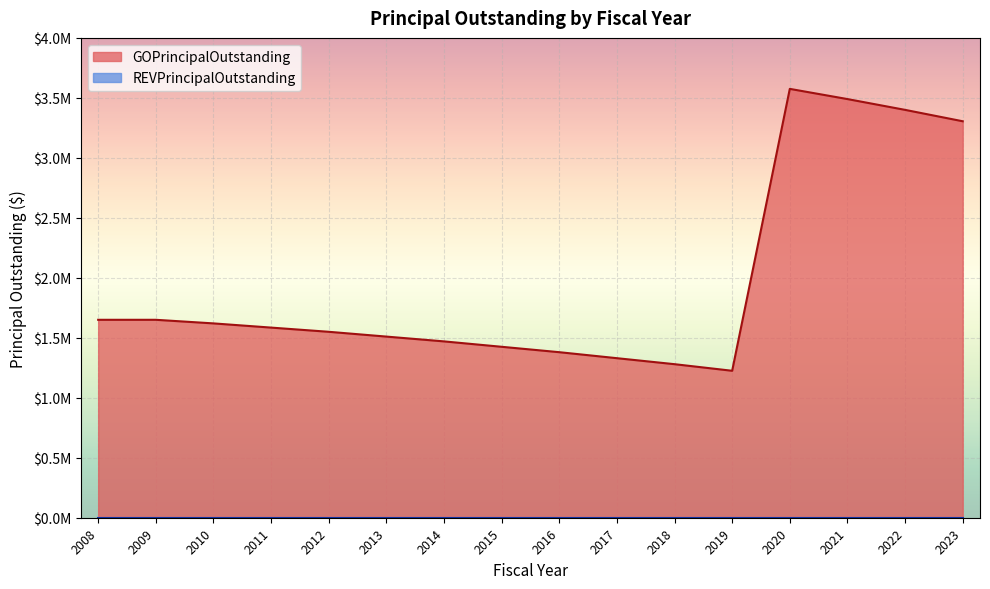

Approximately how many times larger is the value at 2011 compared to 2013?

1.0